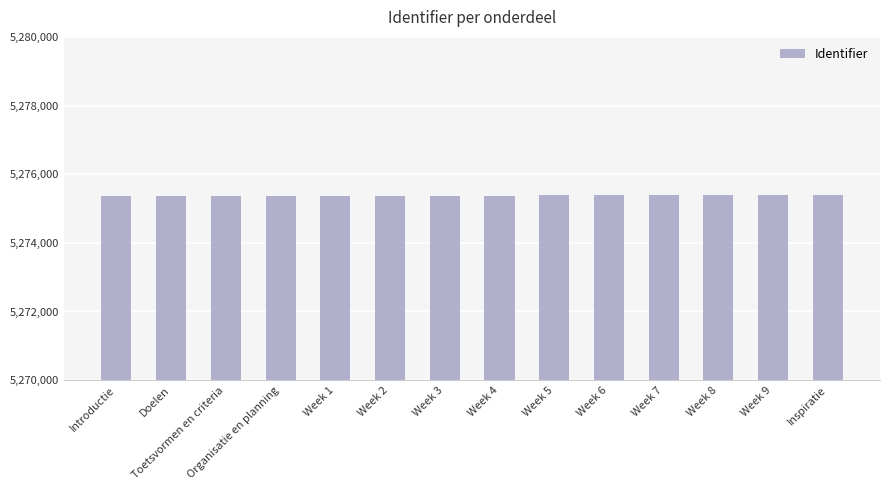

What is the smallest value displayed?

5275362